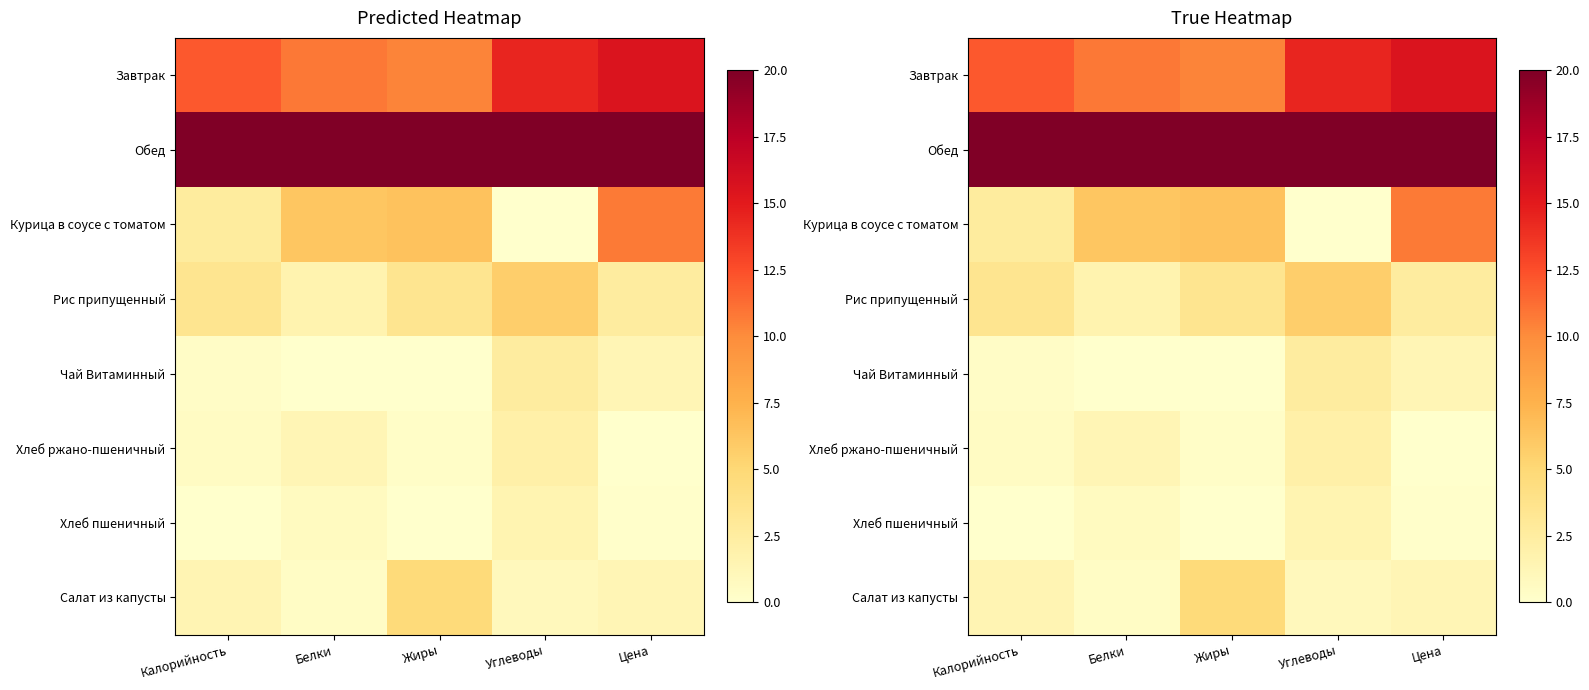

The value of Салат из капусты at Углеводы is 1.3. True or false?

False